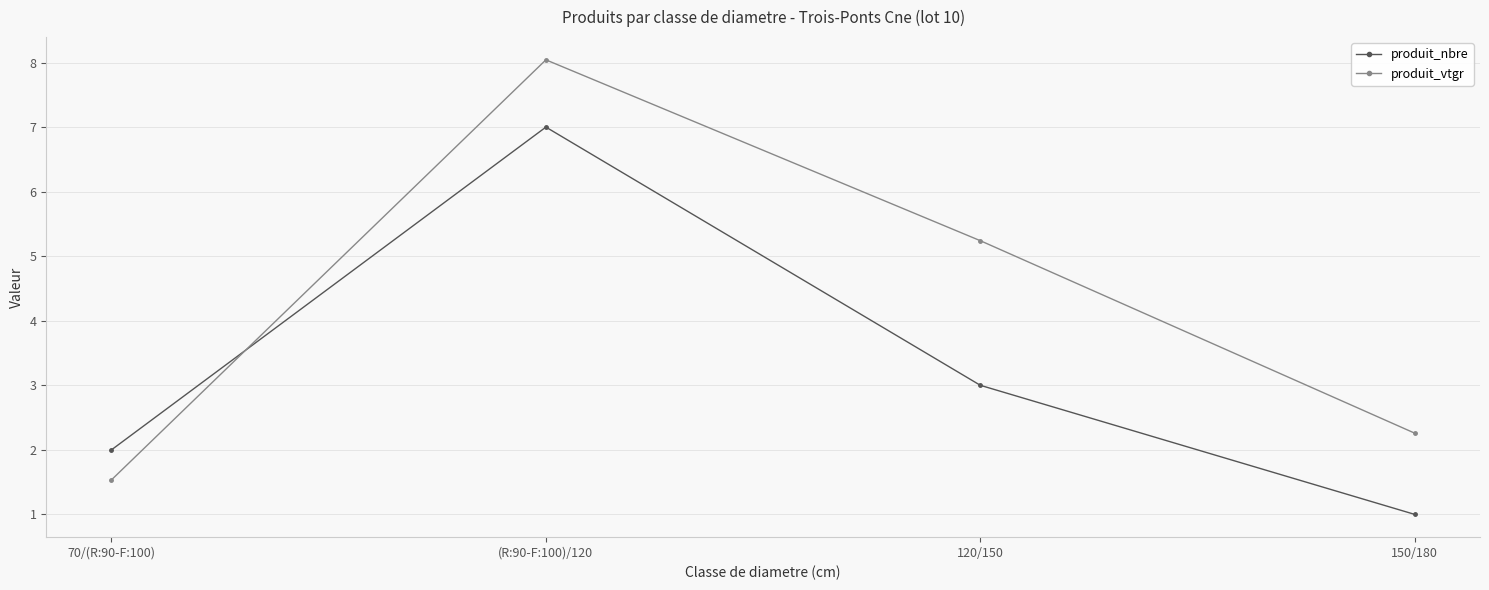

At which category does the chart reach its minimum across all series?

150/180